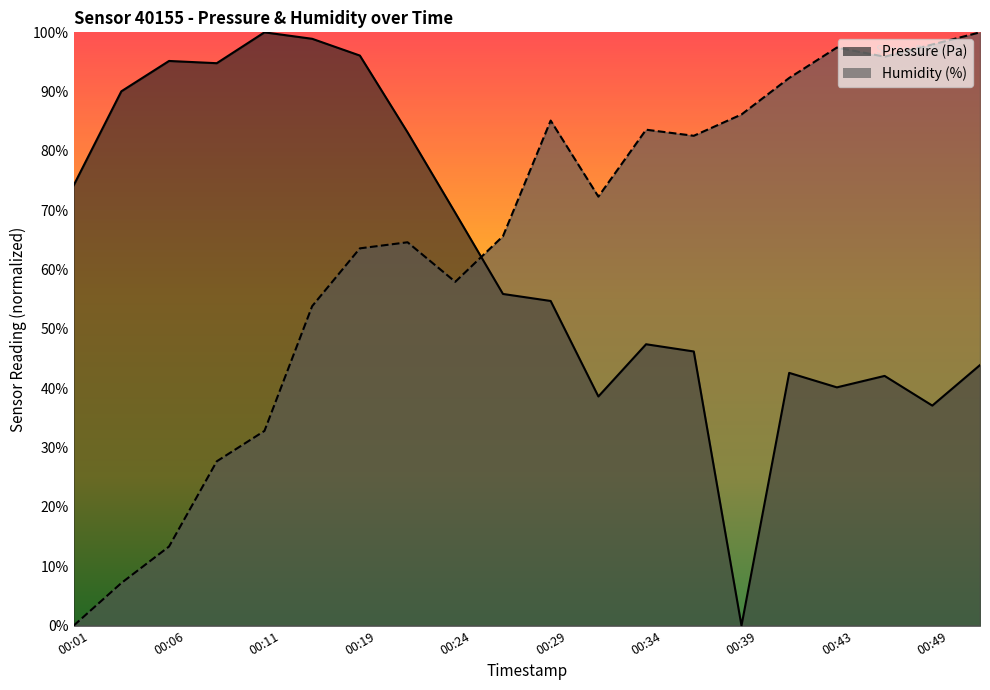

At which category does pressure reach its first local valley?

00:08